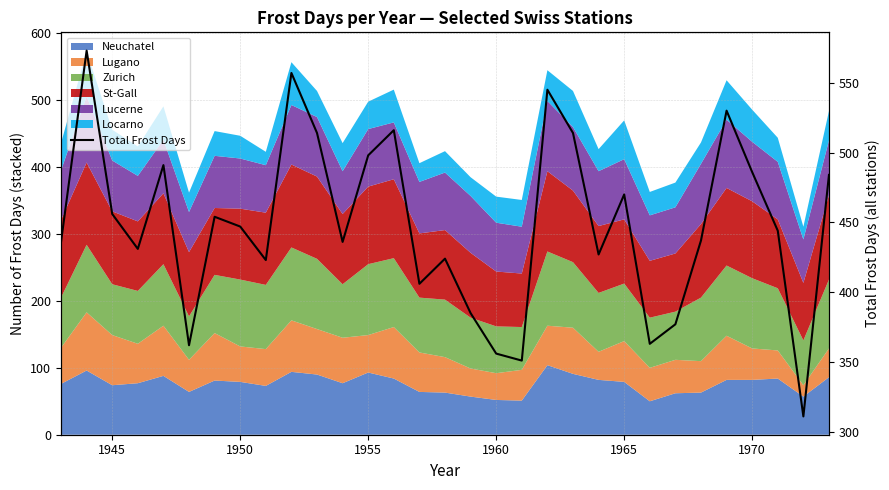

What is the difference between the maximum and minimum values?

262